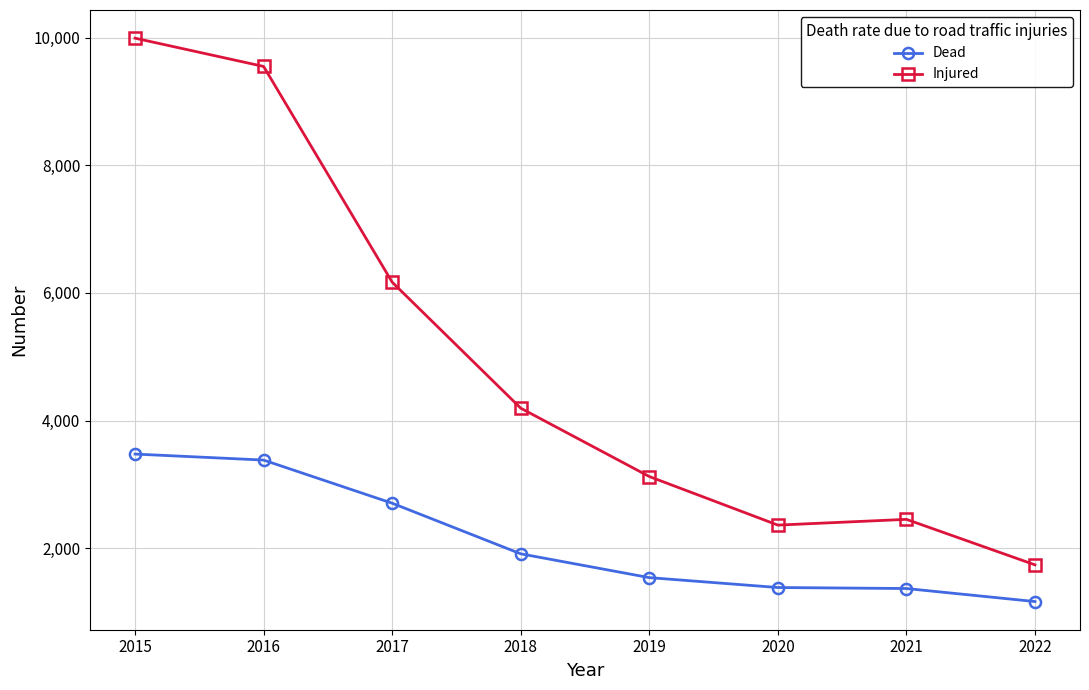

What is the difference between the highest and lowest values at 2020?

978